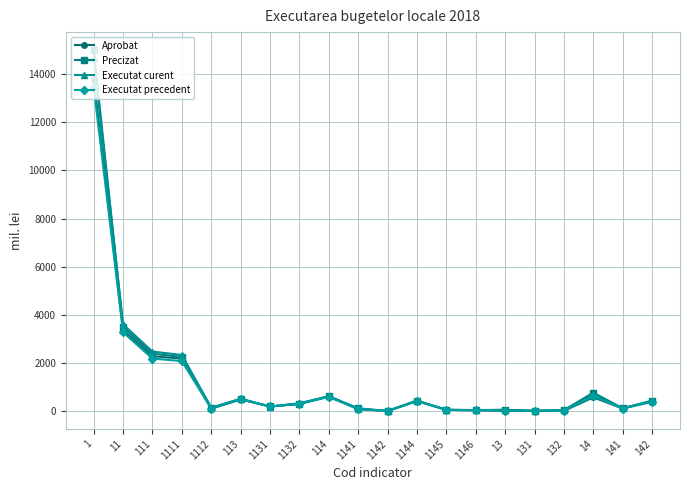

What is the label of the 1st point from the left?

1